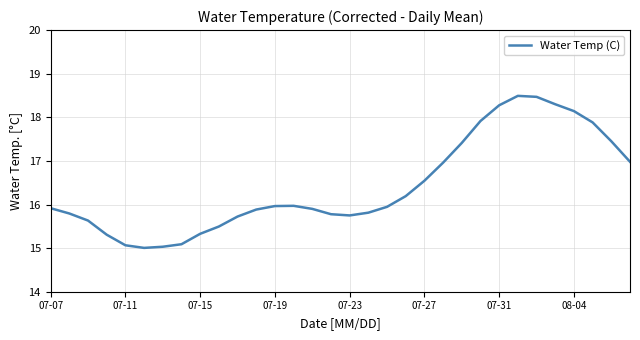

What is the difference between the maximum and minimum values?

3.5